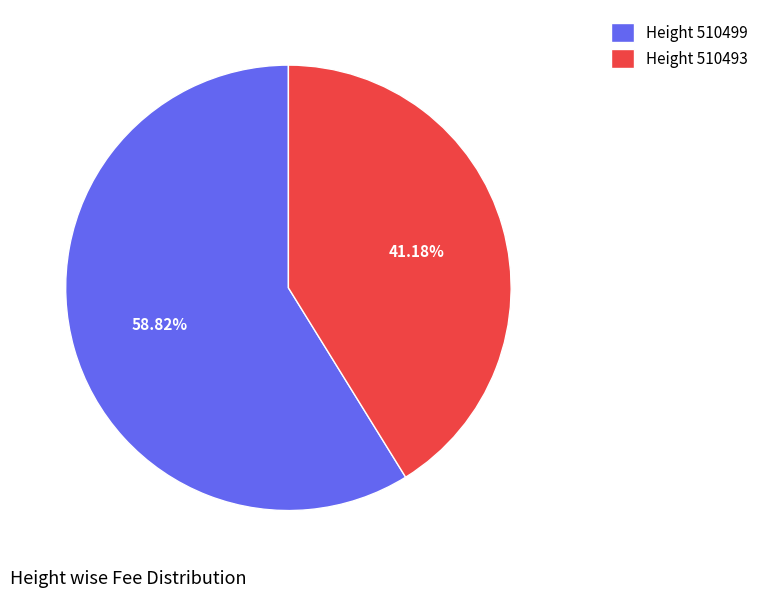

How many segments does this pie chart have?

2